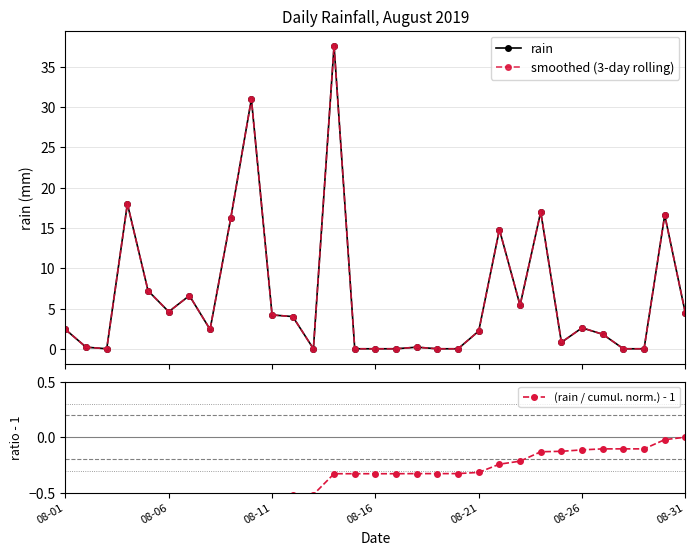

What is the sum of all (rain / cumul. norm.) - 1 values?

-13.8